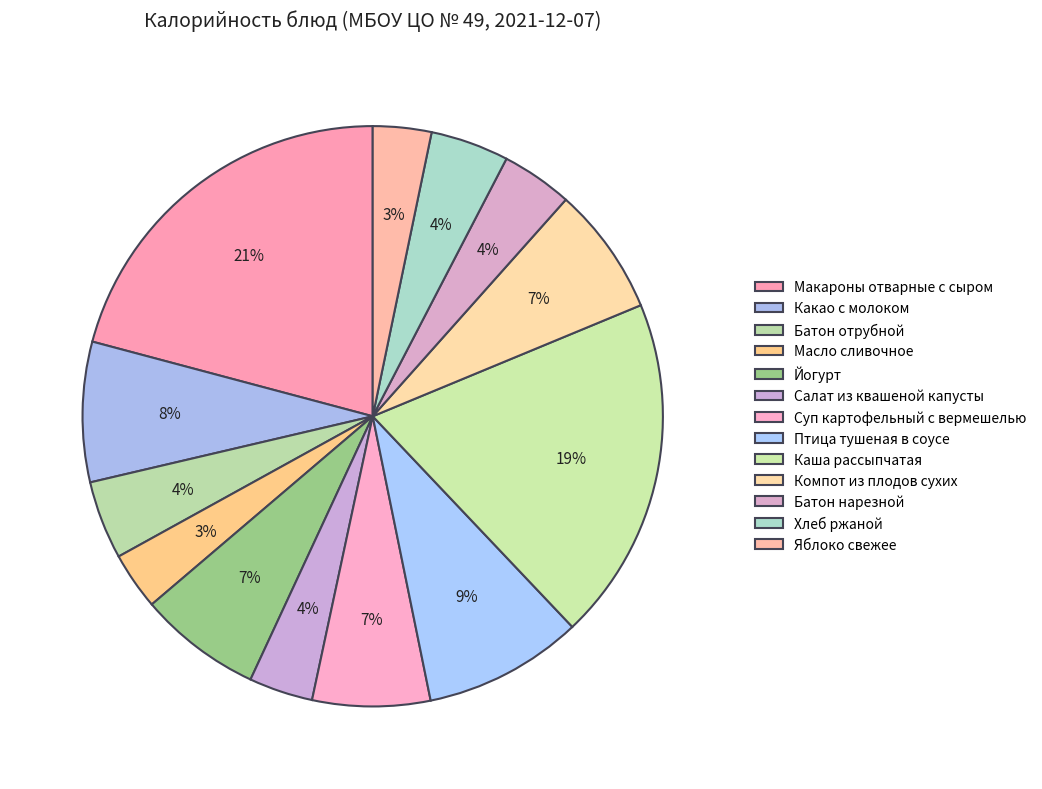

The Масло сливочное slice represents 1% of the pie. True or false?

False